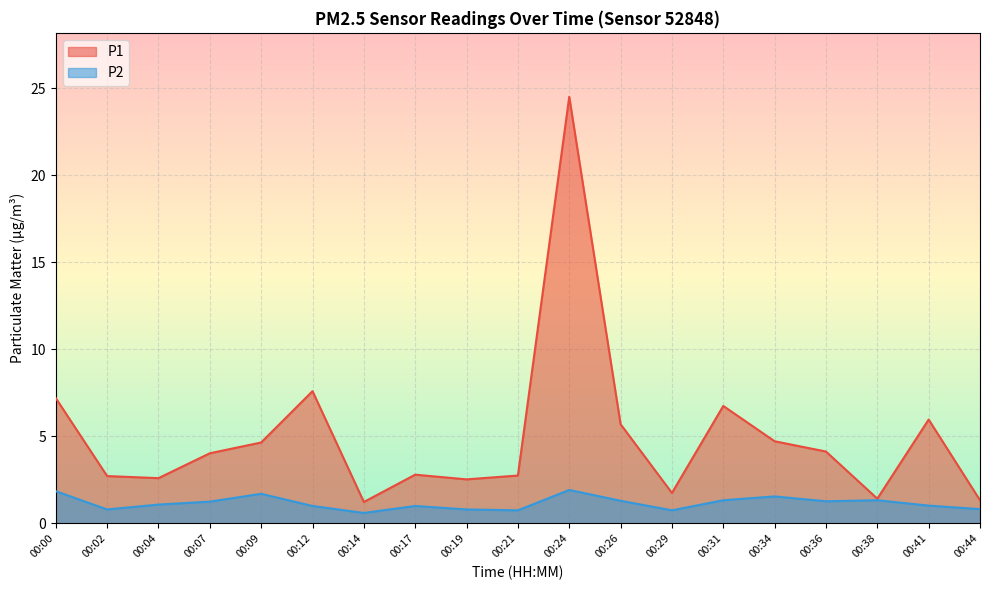

List the labels in order of P1 value, smallest first.

00:14, 00:44, 00:38, 00:29, 00:19, 00:04, 00:02, 00:21, 00:17, 00:07, 00:36, 00:09, 00:34, 00:26, 00:41, 00:31, 00:00, 00:12, 00:24